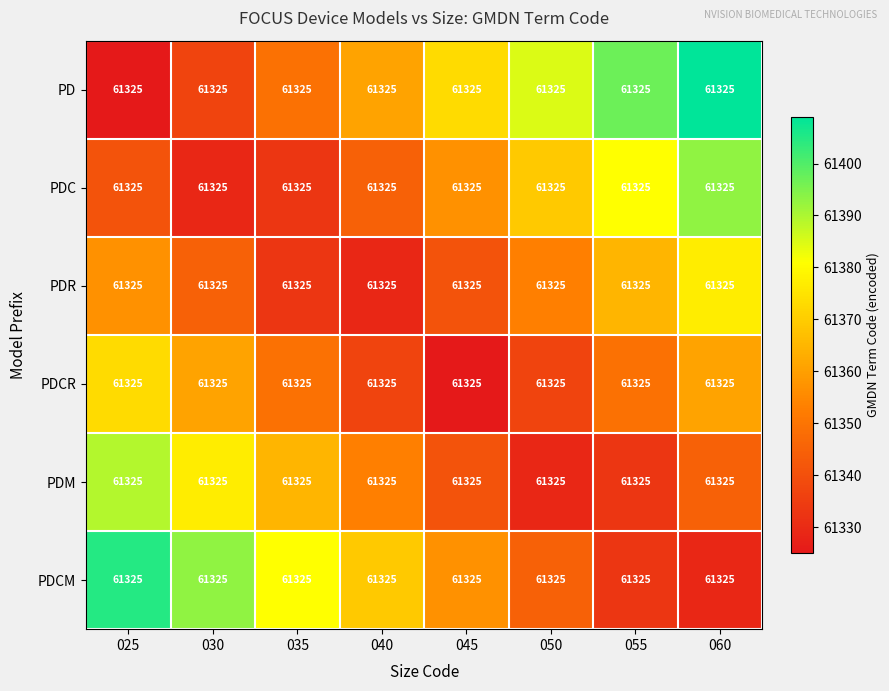

At which label is PDM closest to 61359?

035